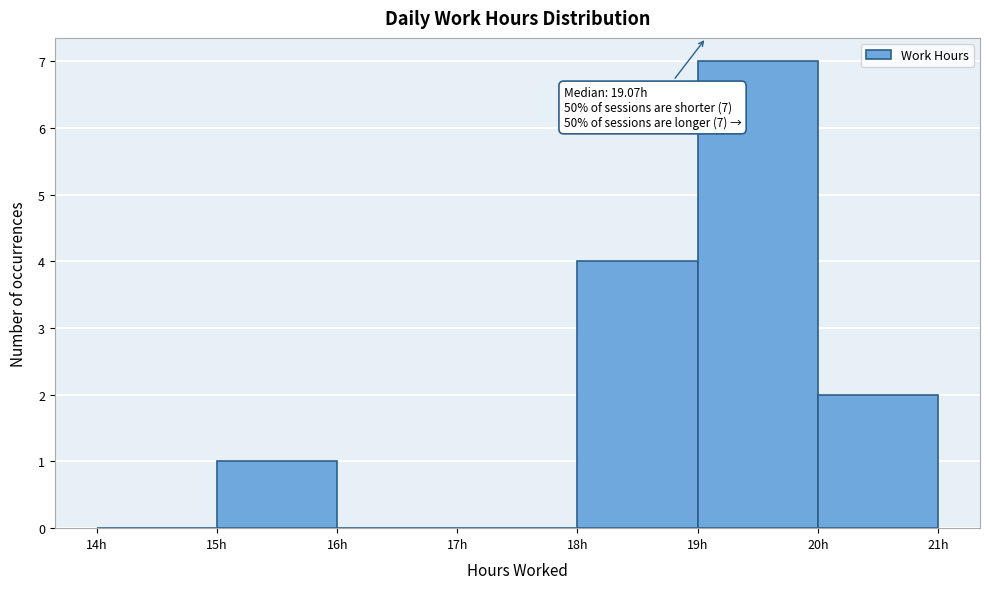

Which range on the x-axis has the tallest bar?

19 to 20